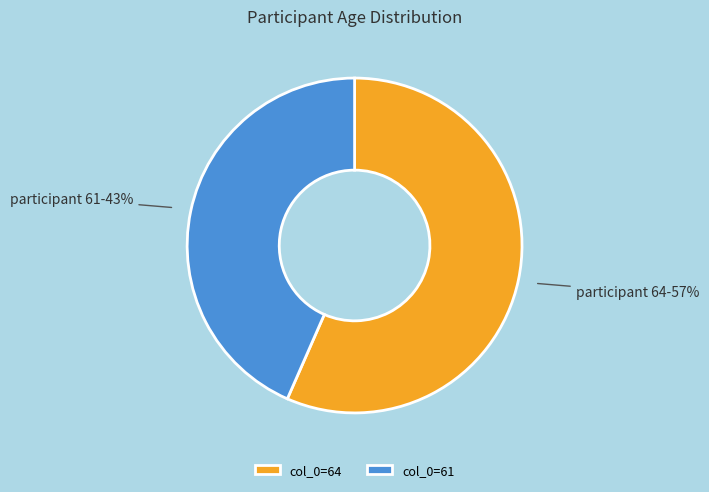

Approximately how many times larger is the value at col_0=61 compared to col_0=64?

0.8